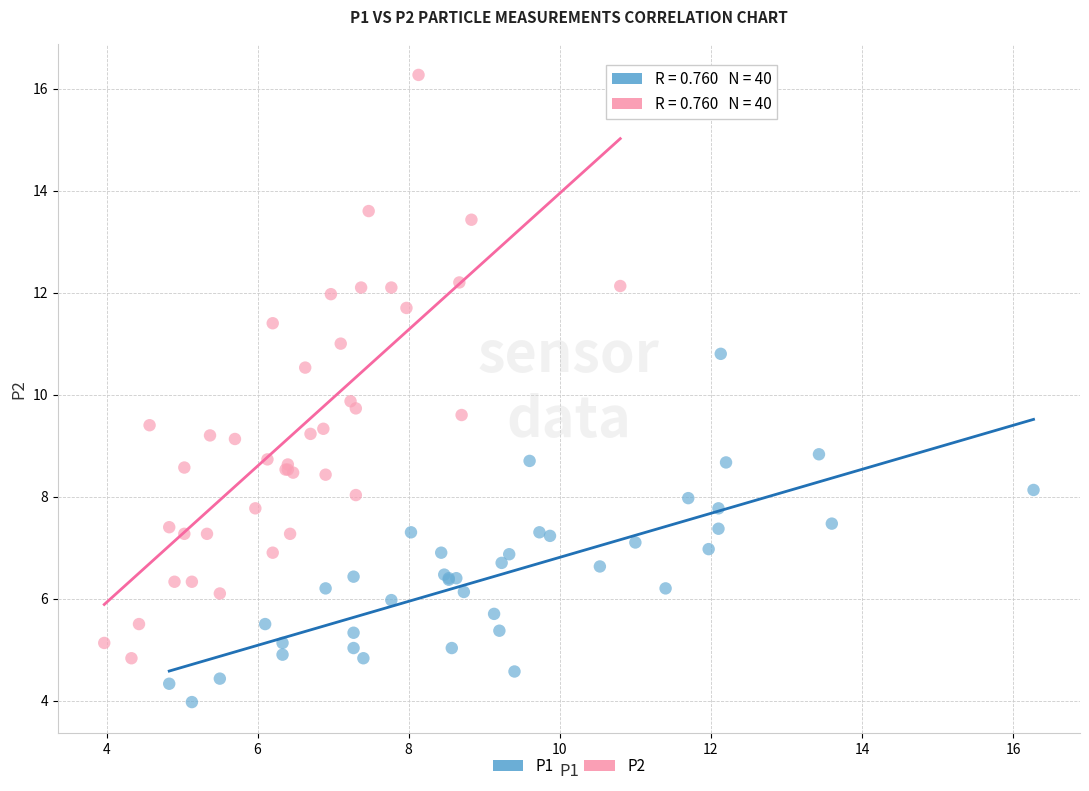

Which series has the largest Y range (max minus min)?

P2